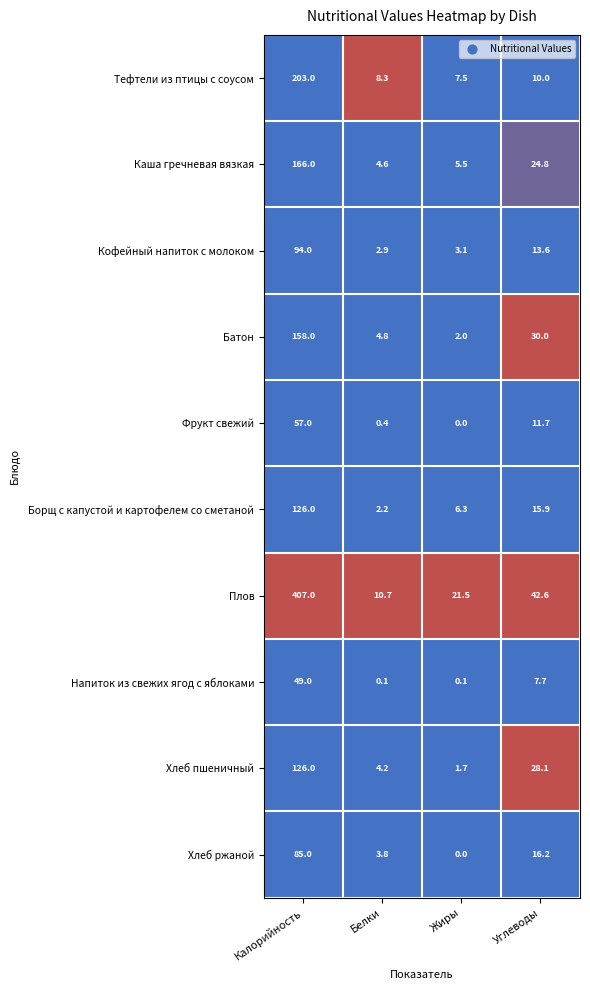

The value of Фрукт свежий at Углеводы is 3.8. True or false?

False